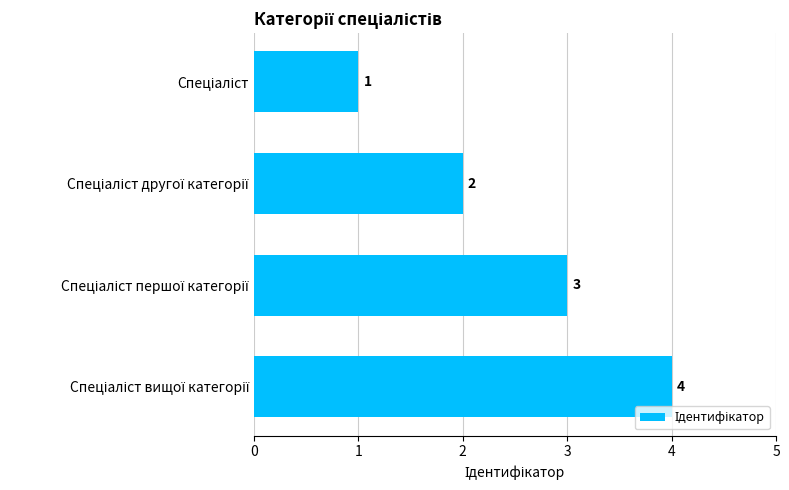

How many values are between 2 and 4?

3